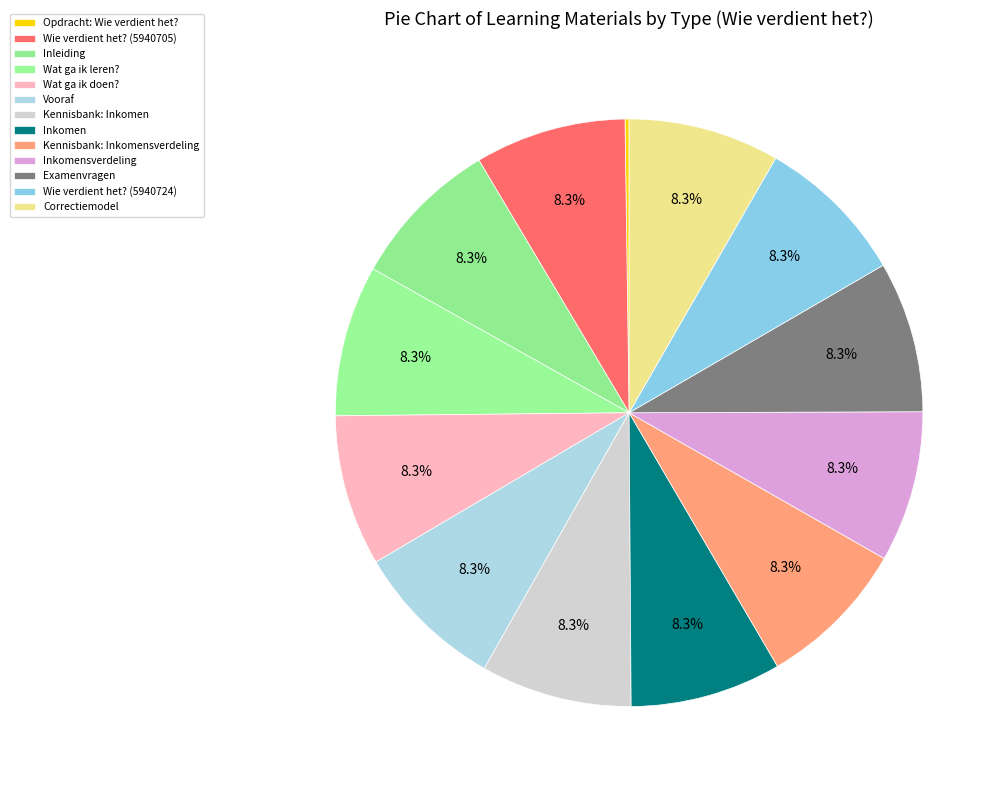

What percentage do Kennisbank: Inkomen and Wie verdient het? (5940724) together represent?

16.6%